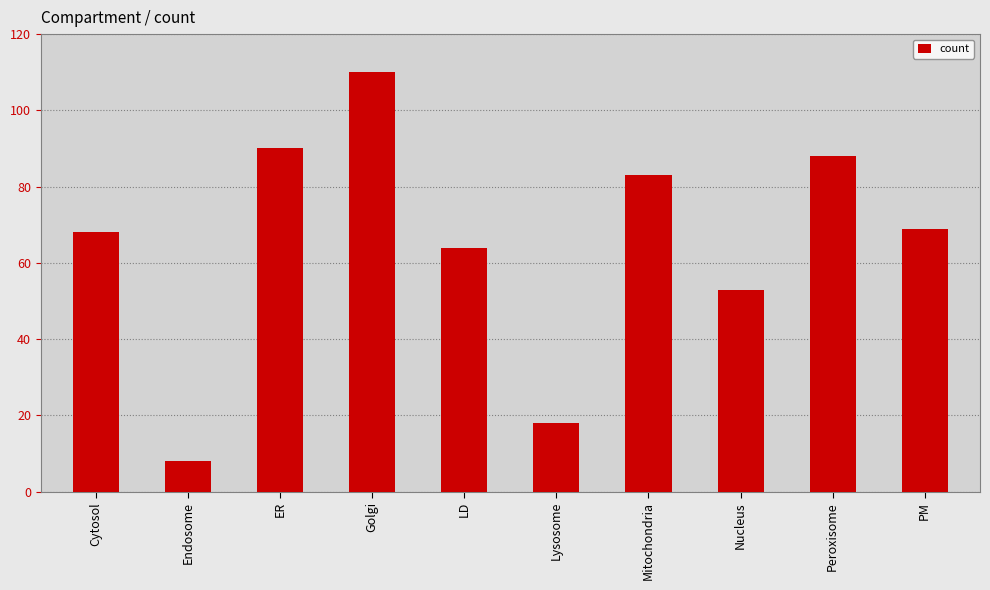

What is the value of the 9th bar from the left?

88